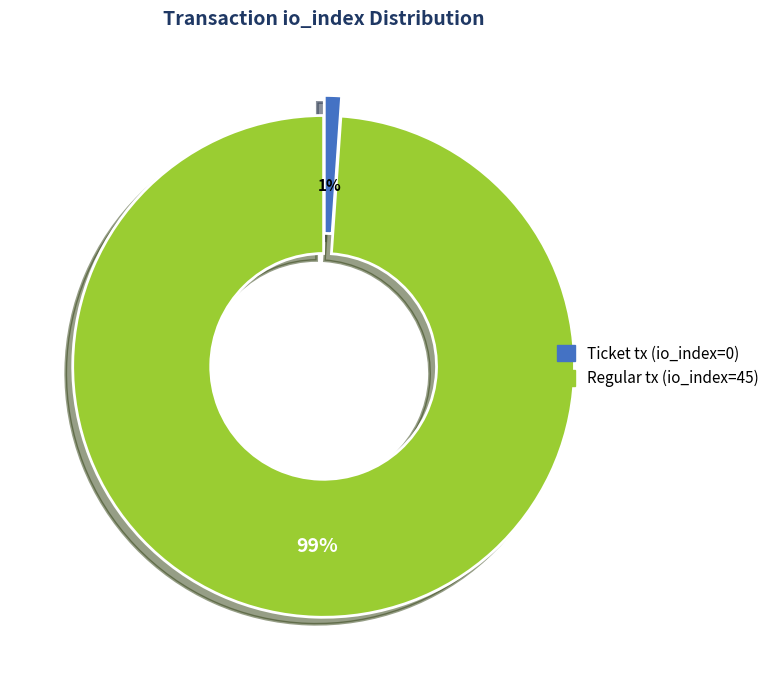

How many slices are in this pie chart?

2